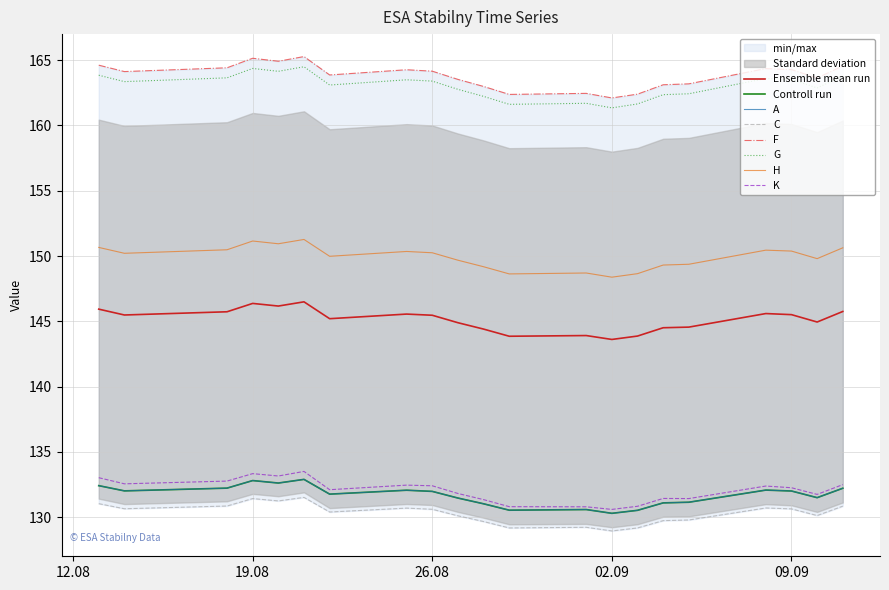

In C, how many points are lower than both neighbors (excluding endpoints)?

6